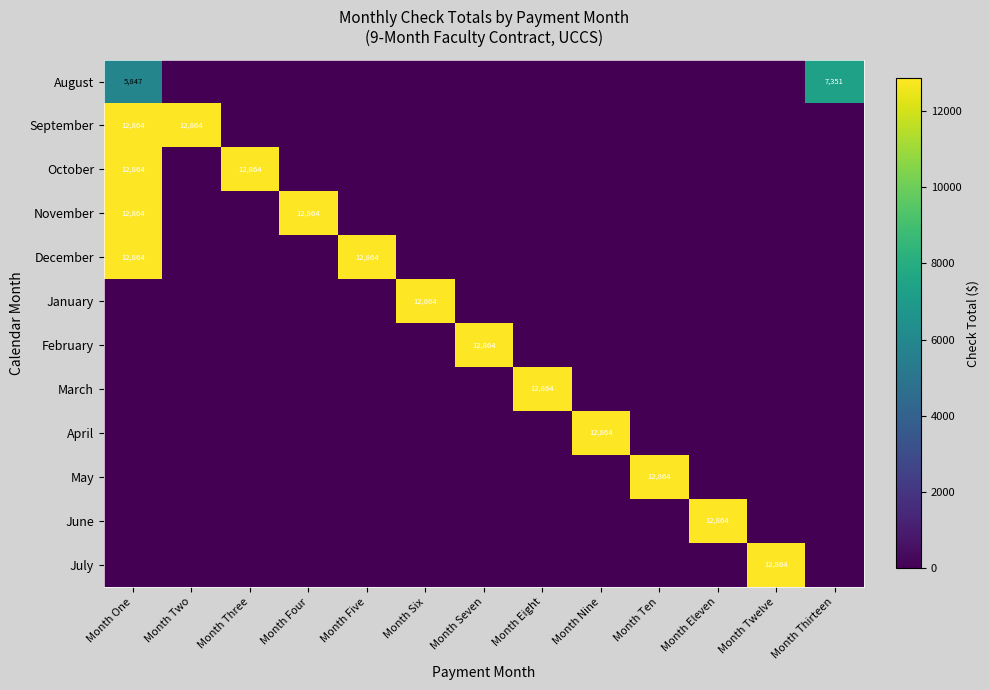

True or false: March has a value of 12864 at Month Eight.

True